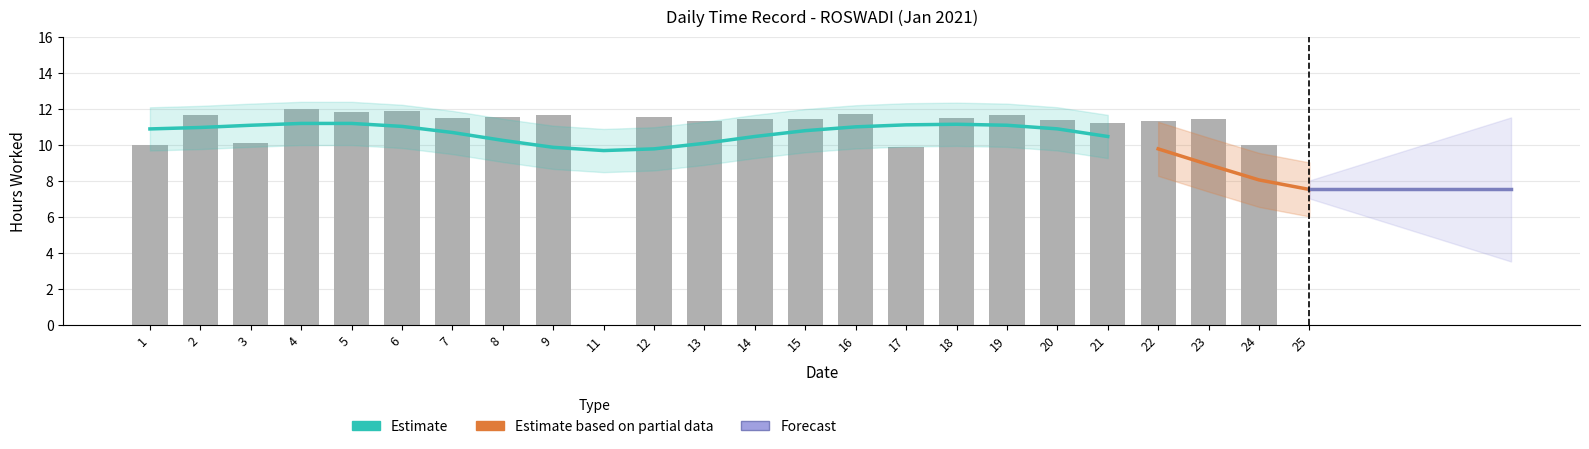

Are the bars horizontal?

No